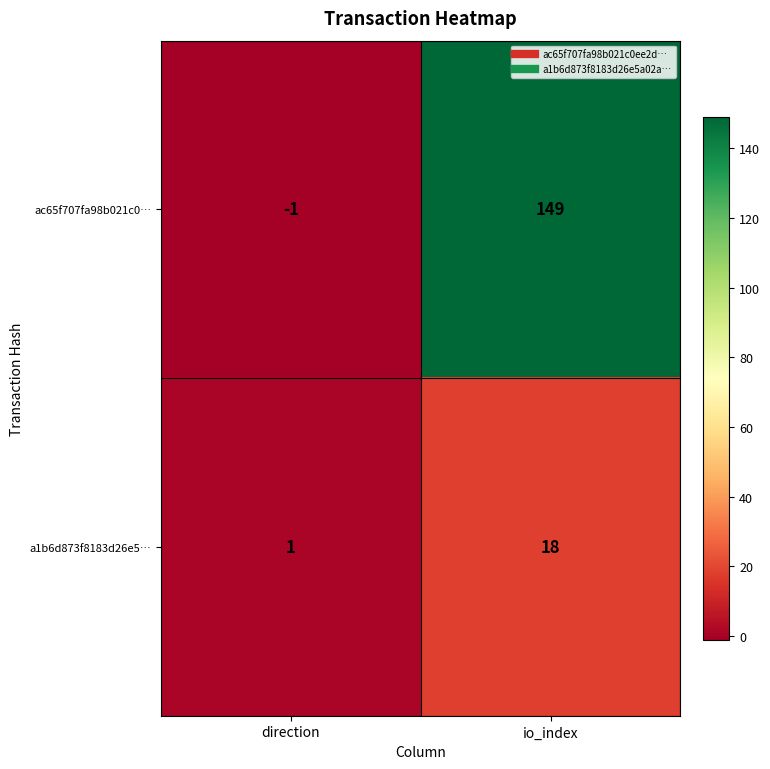

At direction, list the series in order from smallest to largest.

ac65f707fa98b021c0…, a1b6d873f8183d26e5…